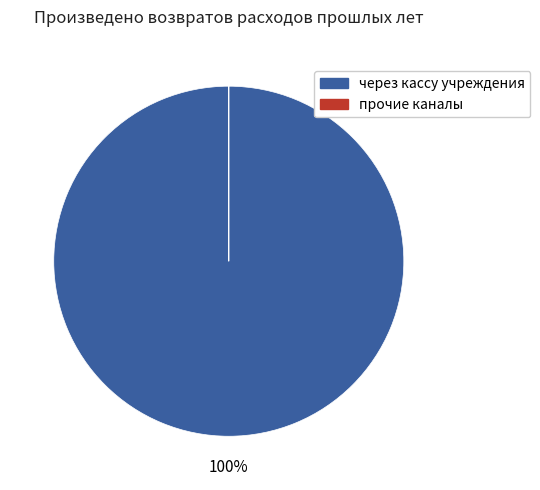

To the nearest percent, what is the difference between the largest and smallest slice percentages?

100%